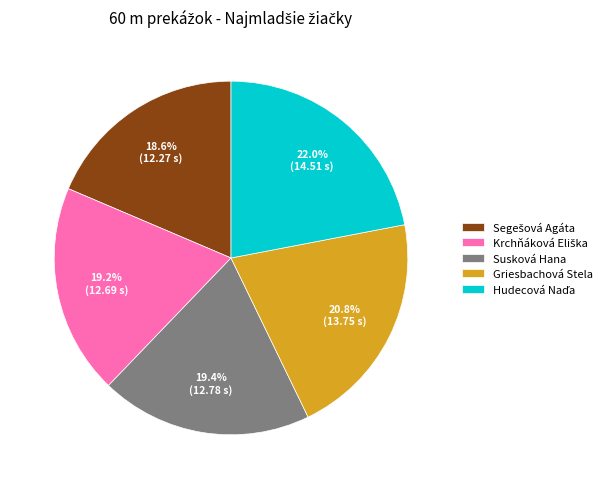

Is it true that Griesbachová Stela is 28% of the pie?

False